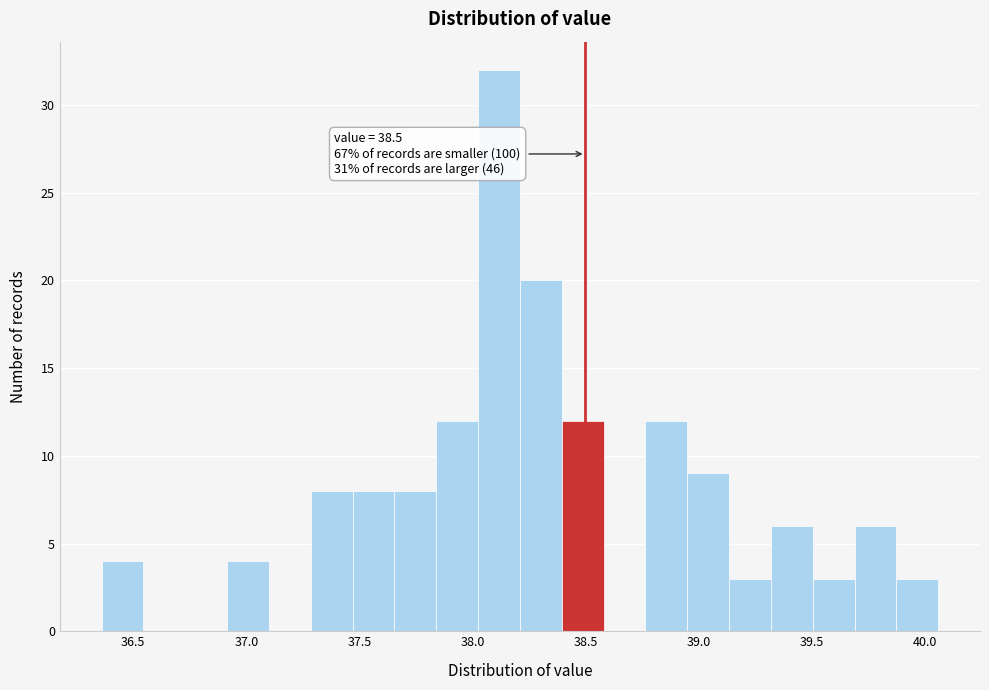

Read against the x-axis, roughly where is the centre of the tallest bar?

38.10